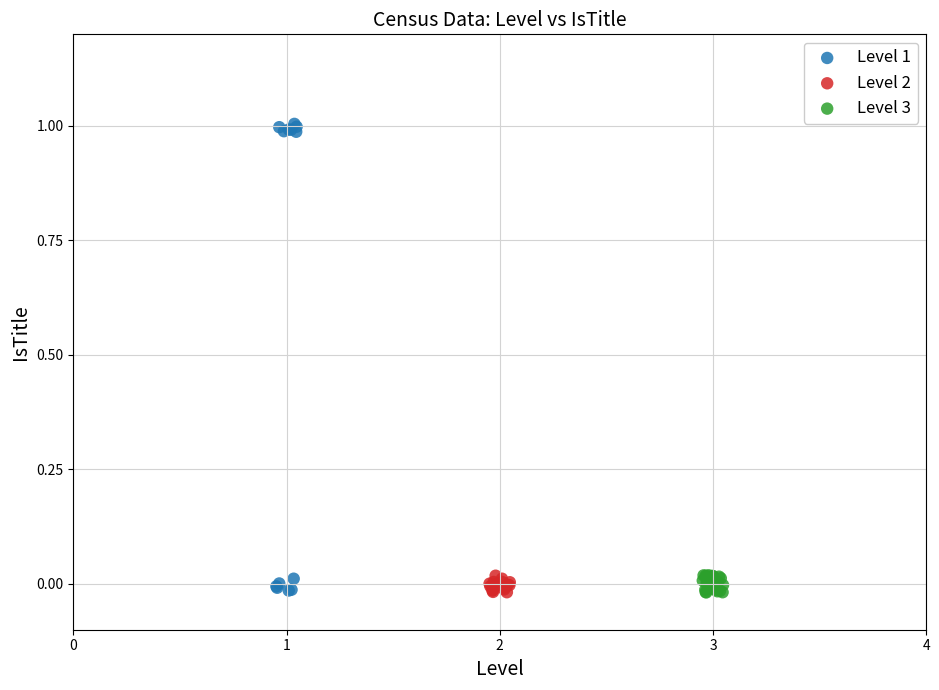

What are all the series names shown in the legend?

Level 1, Level 2, Level 3